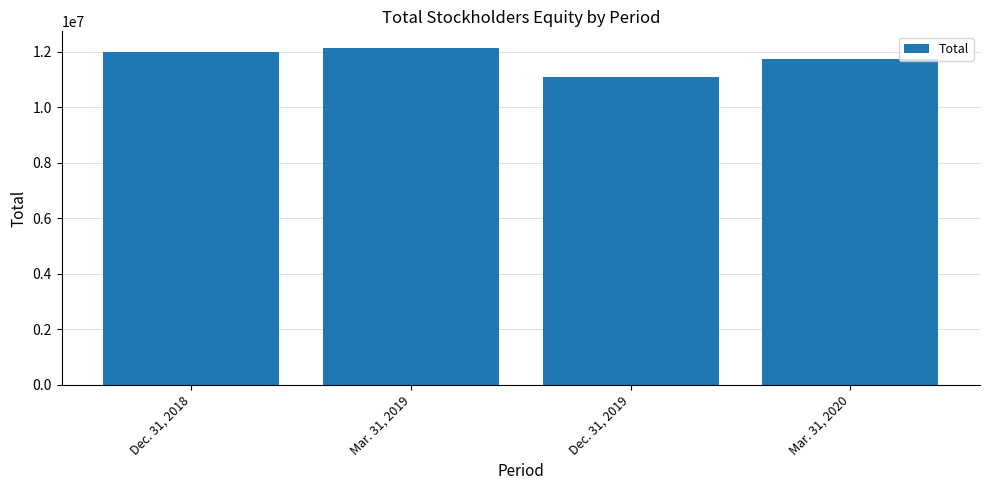

What is the difference between the maximum and second lowest values?

406794